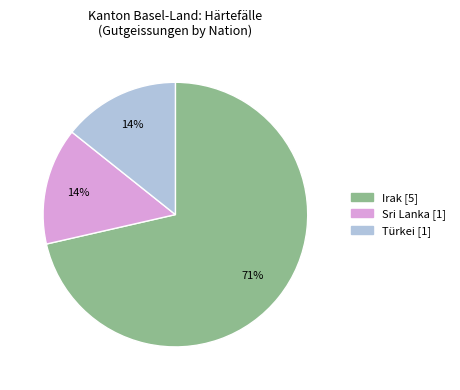

To the nearest percent, what is the average slice percentage?

33%